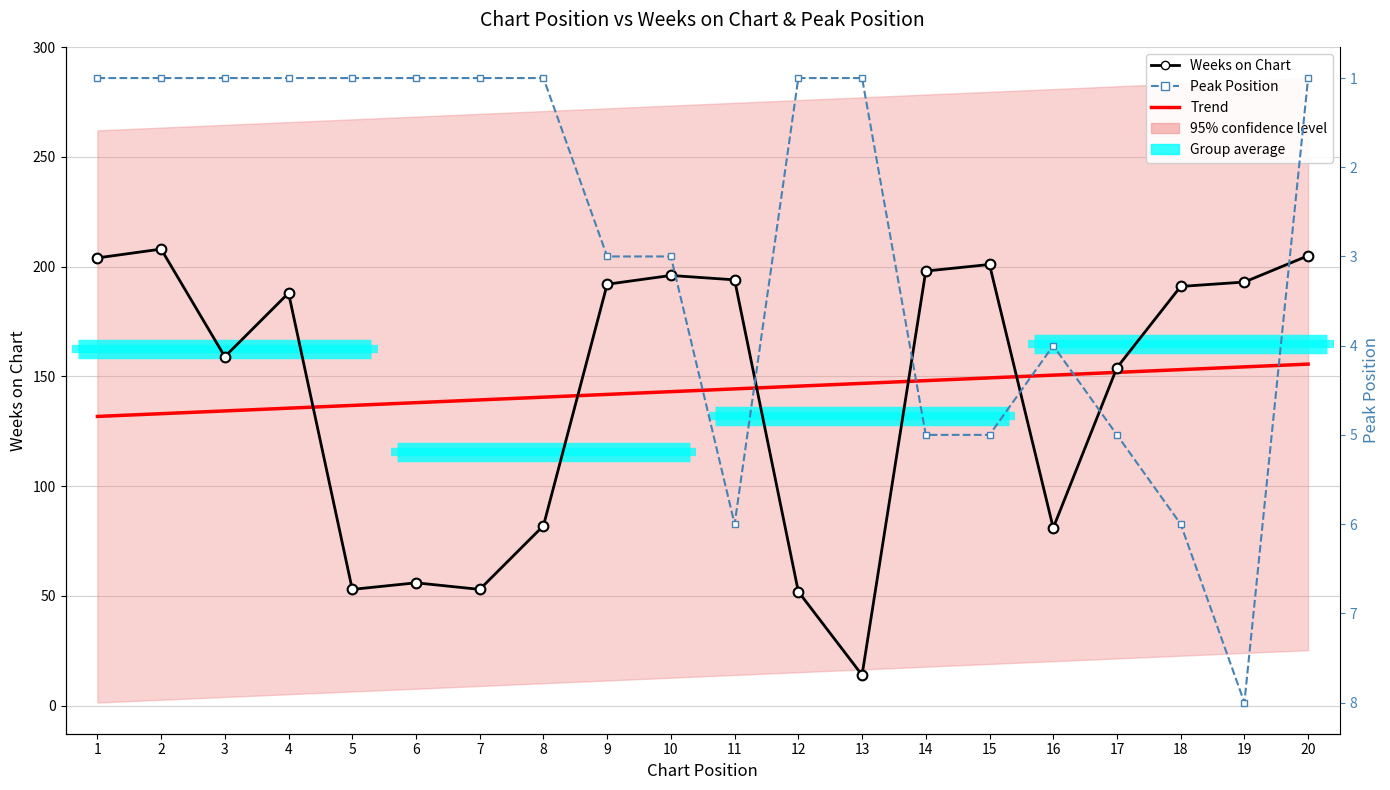

Is it true that Weeks on Chart equals 320 at 18?

False